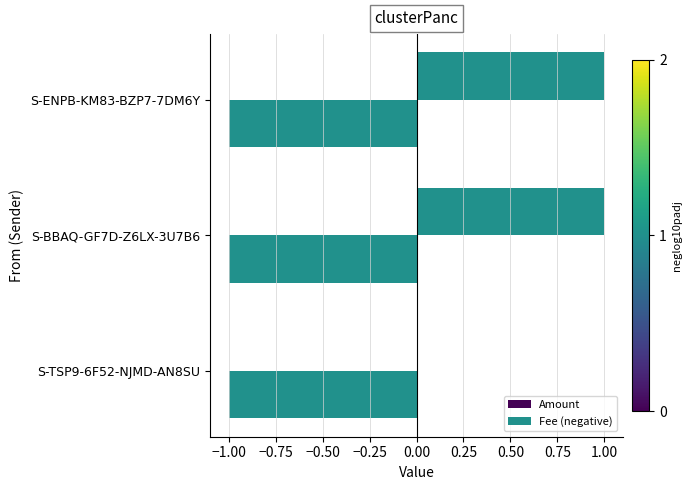

Count the number of categories in the chart.

3